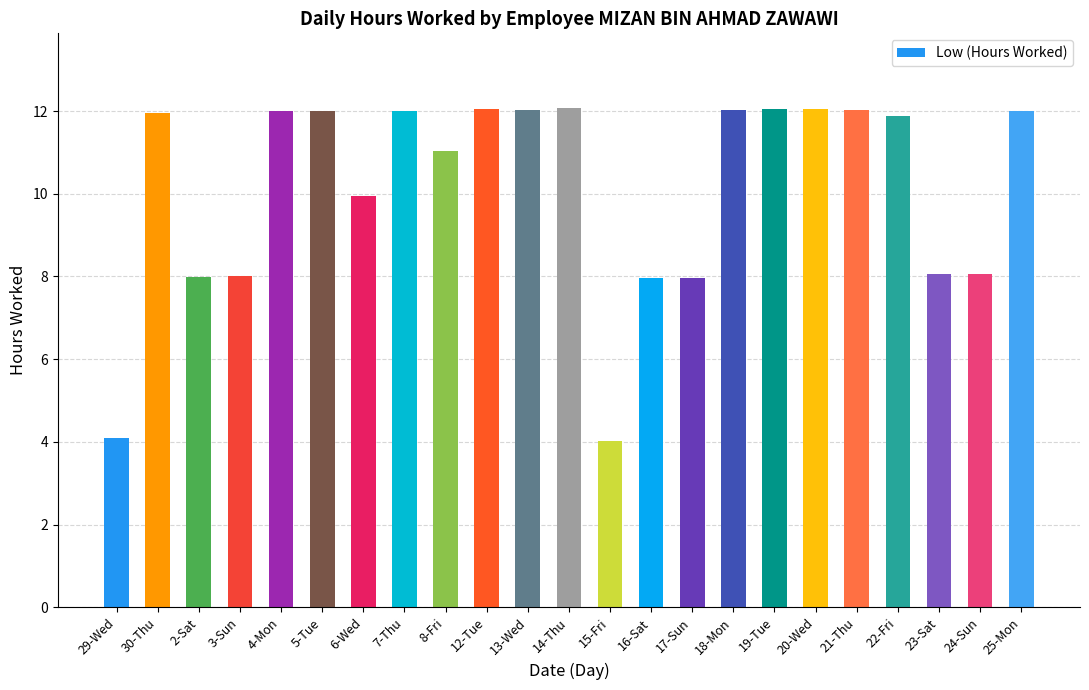

What is the sum of all values?

233.2